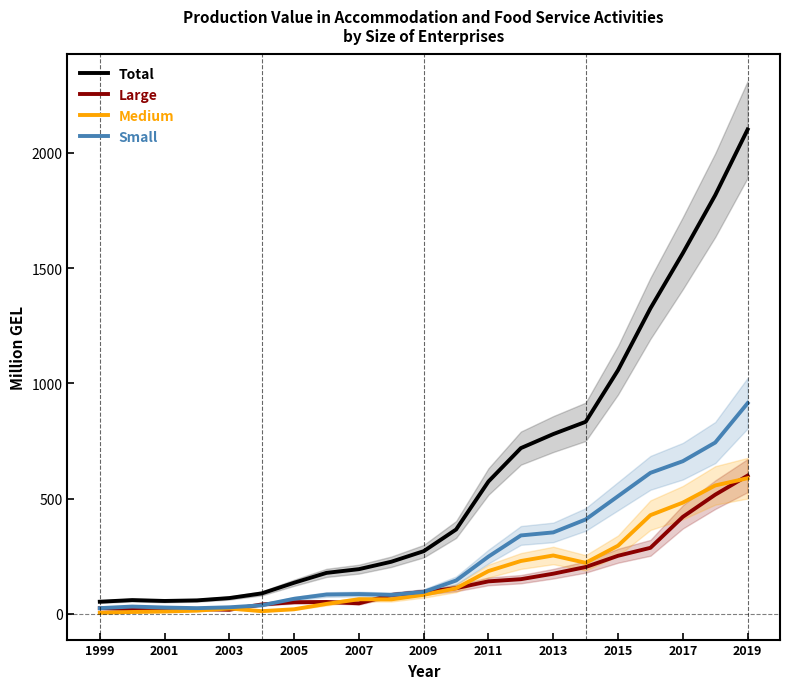

The Total series shows 1486.6 at 2015. True or false?

False